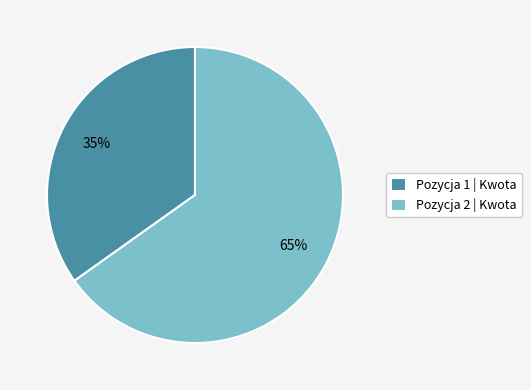

Do Pozycja 2 | Kwota and Pozycja 1 | Kwota together represent more than half of the pie?

Yes